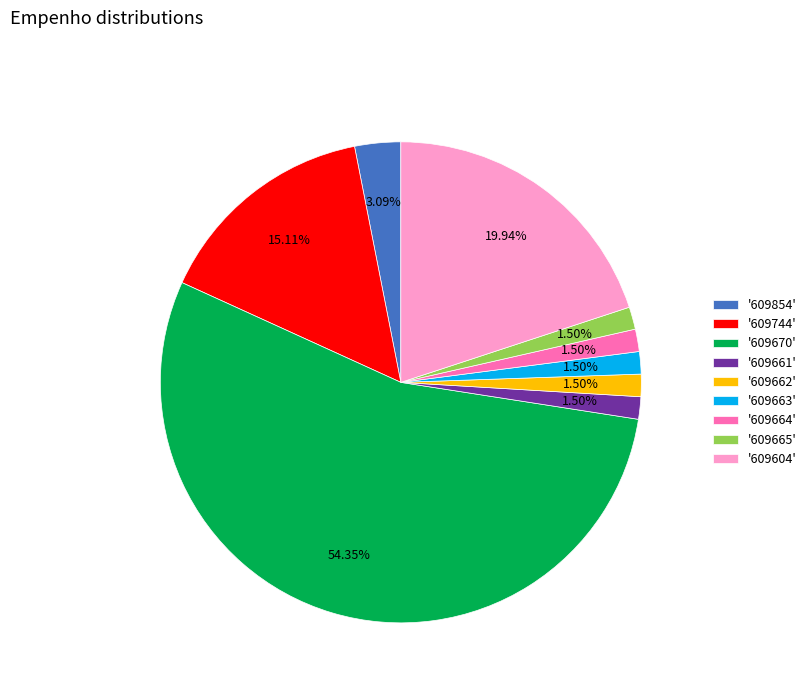

Which has a higher value, '609604' or '609664'?

'609604'